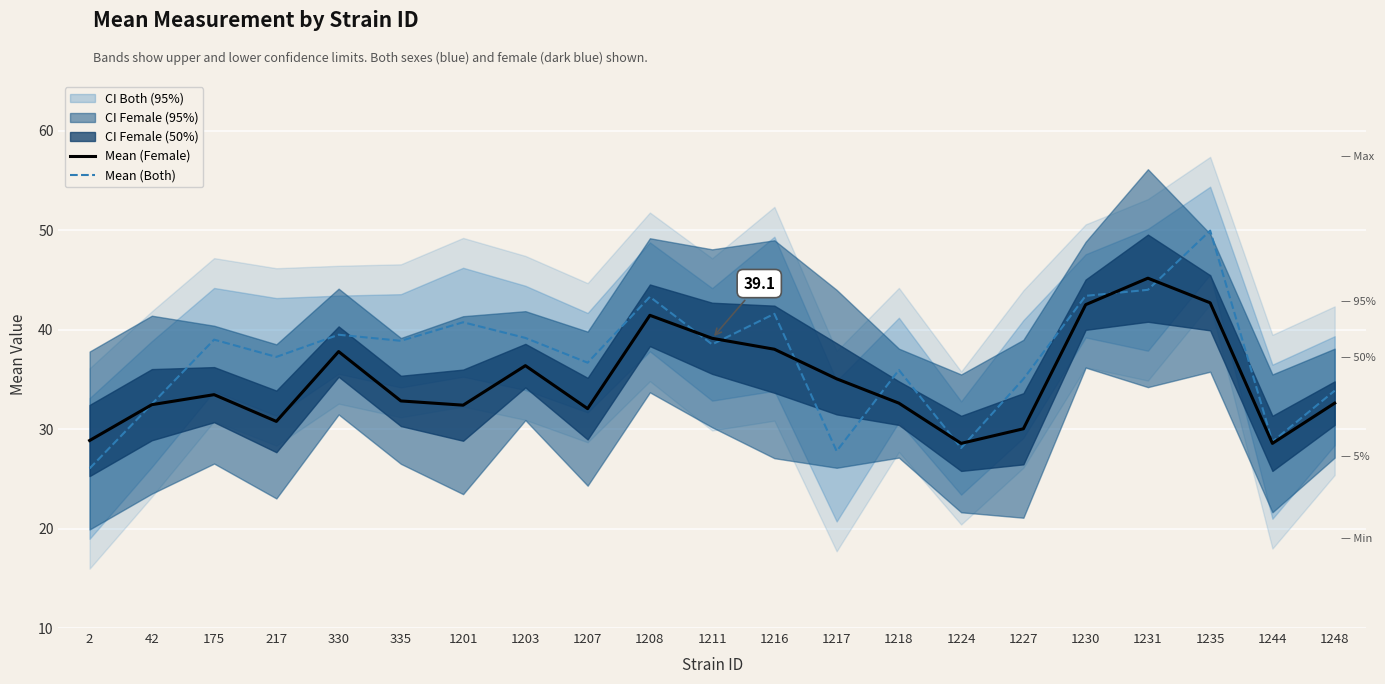

Count the number of data series in this chart.

2